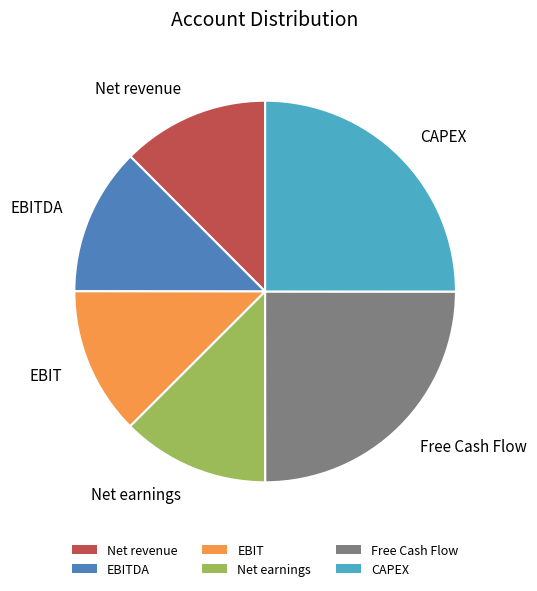

To the nearest percent, what is the average slice percentage?

17%